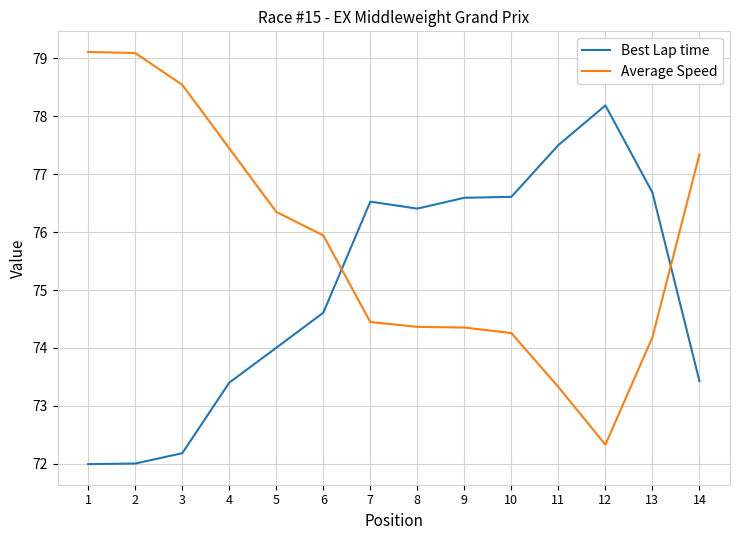

Where does the Average Speed series first go above 75?

1